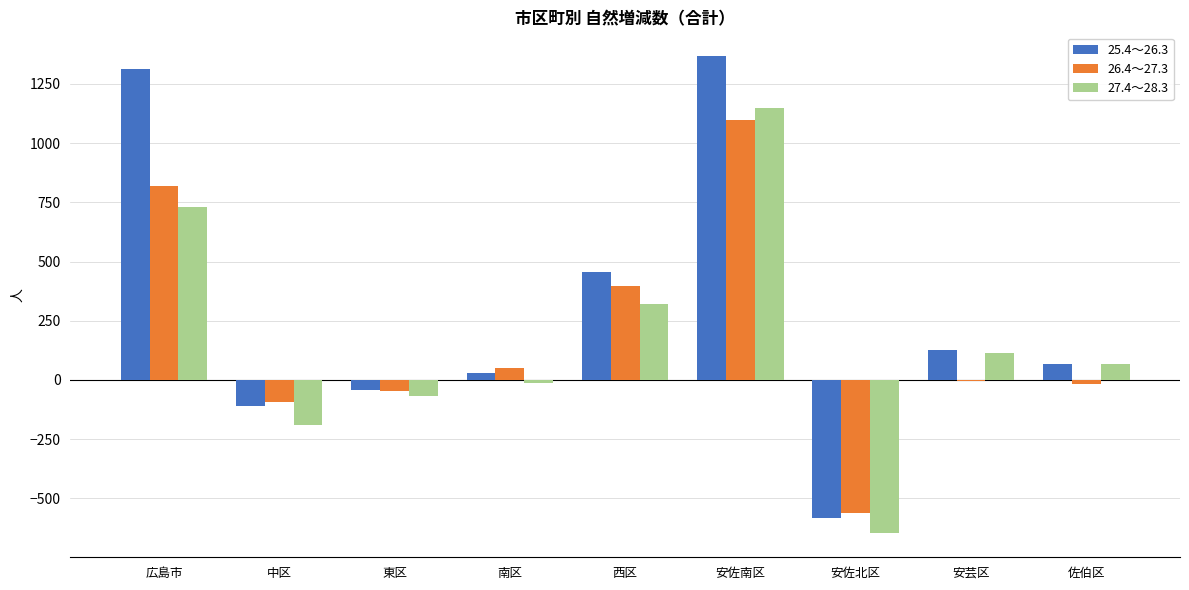

At which label does 26.4～27.3 reach its peak?

安佐南区